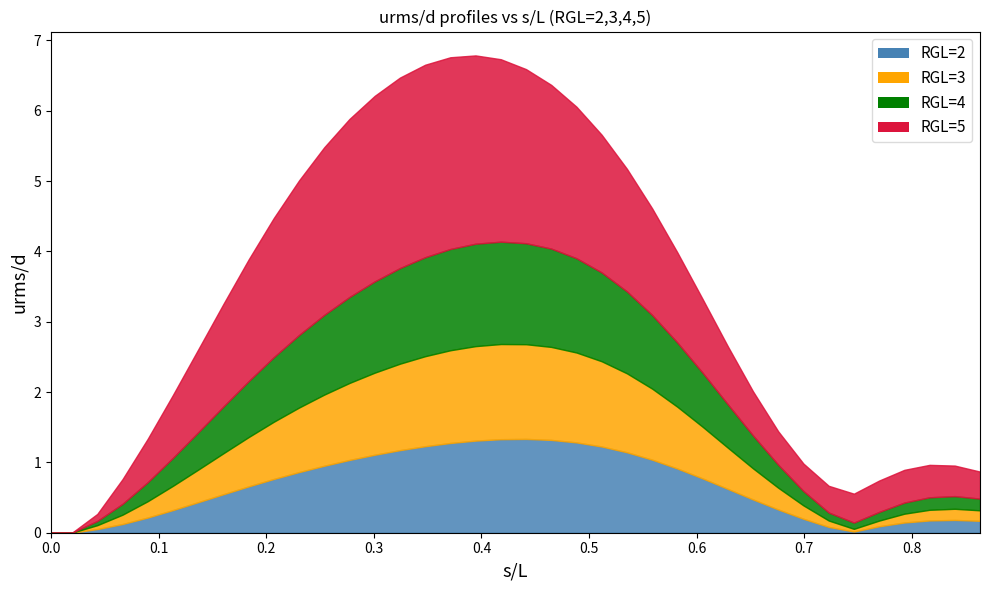

At how many categories does at least one series exceed 1?

21